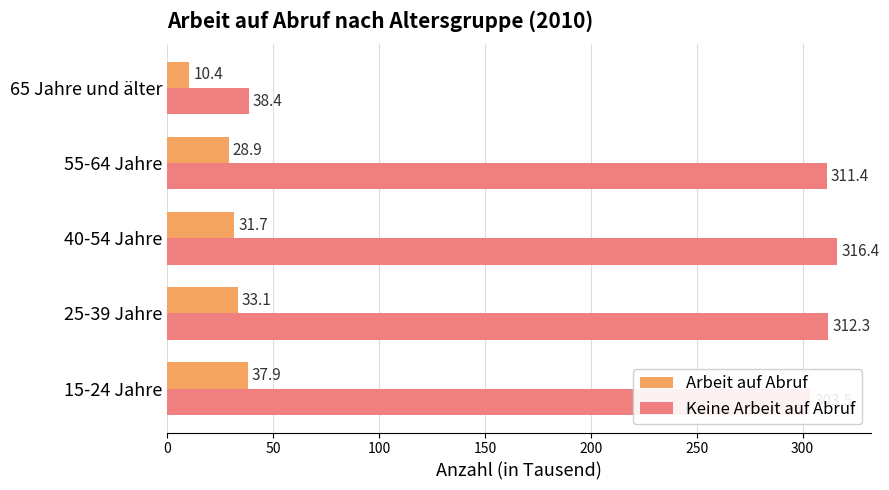

List the series in order of their overall mean, highest first.

Keine Arbeit auf Abruf, Arbeit auf Abruf